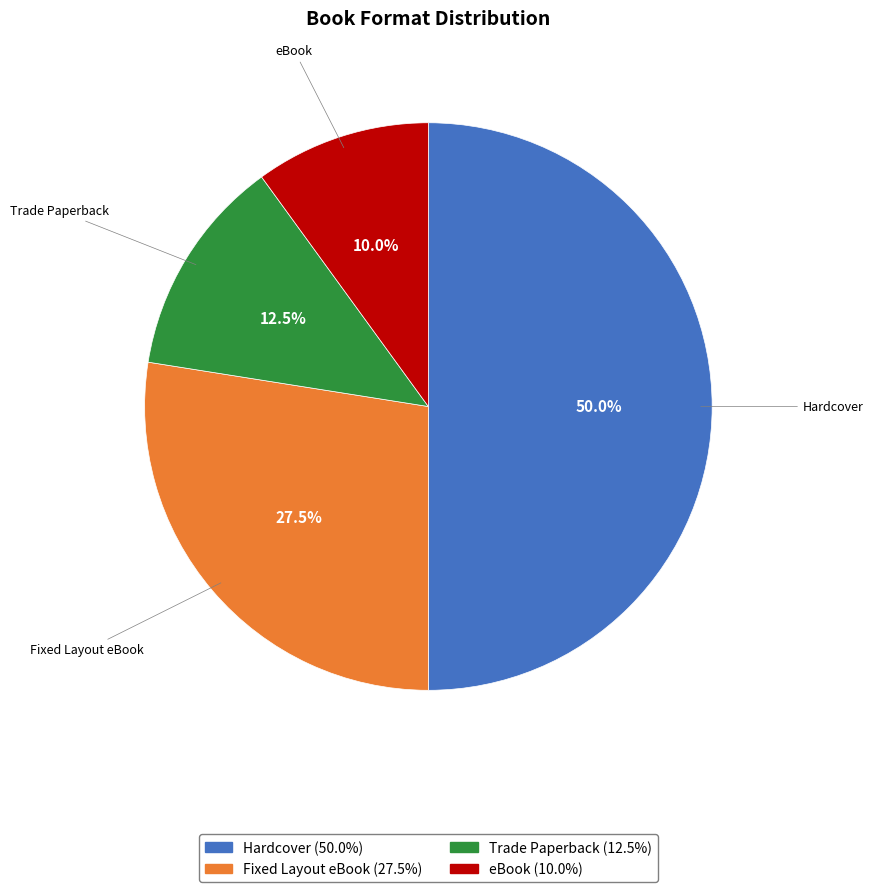

Which has a higher value, Hardcover or eBook?

Hardcover